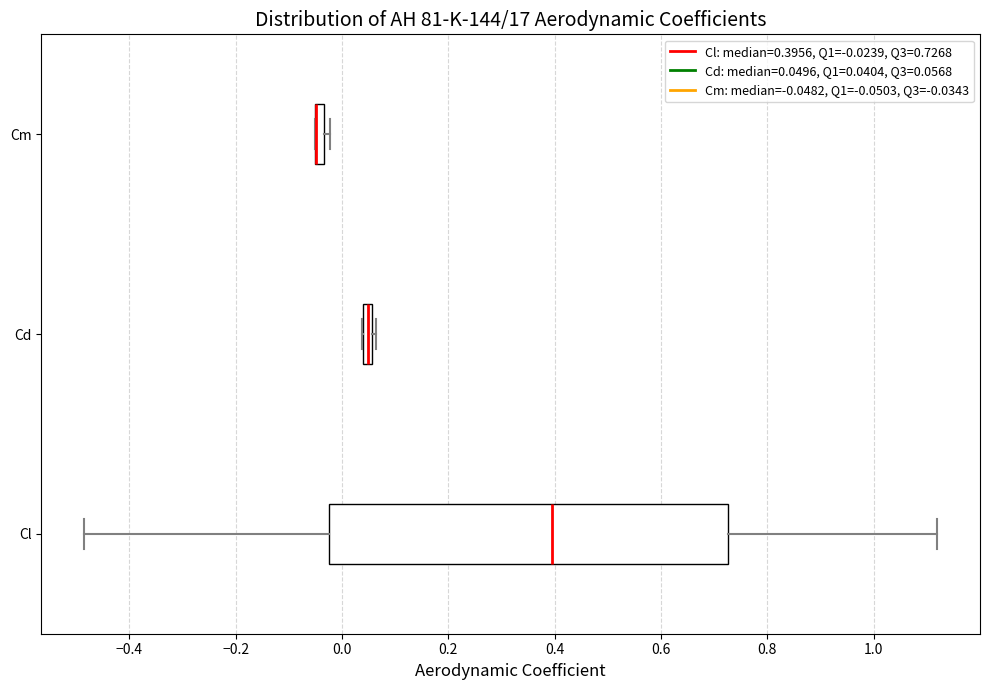

Comparing the boxes themselves (not the whiskers), which one is the widest?

Cl